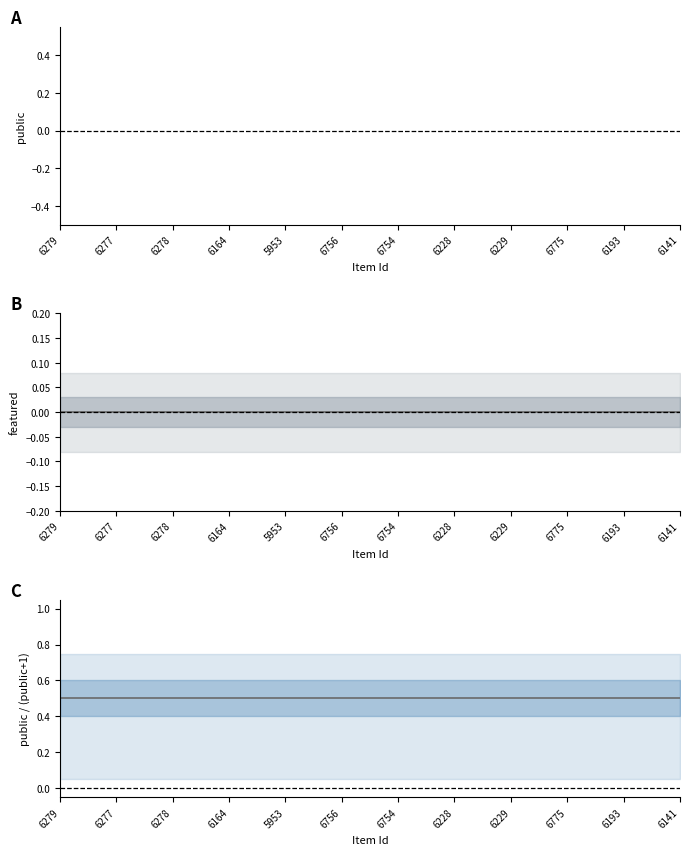

True or false: public and public ratio intersect in this chart.

False